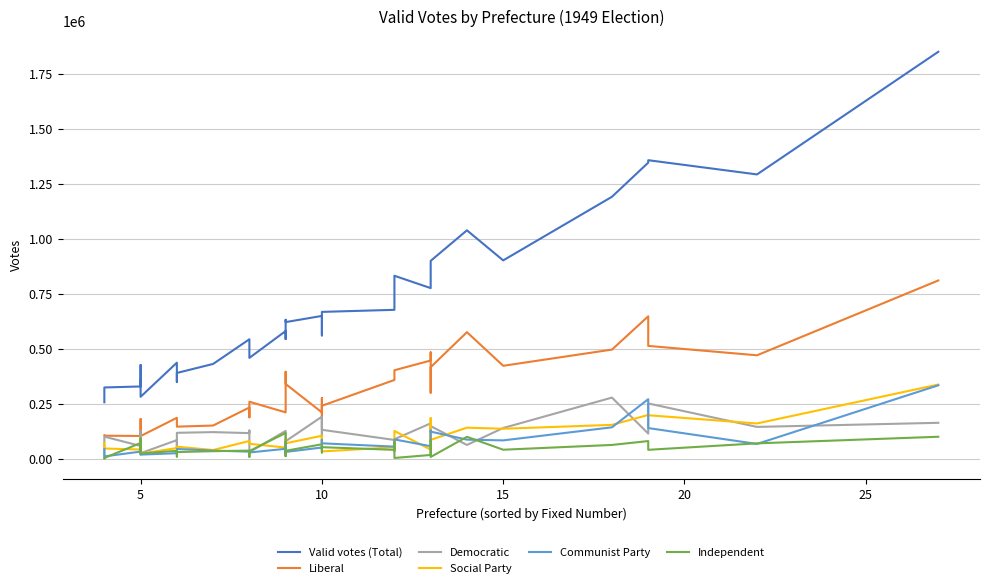

The Valid votes (Total) series shows 75503 at 5. True or false?

False